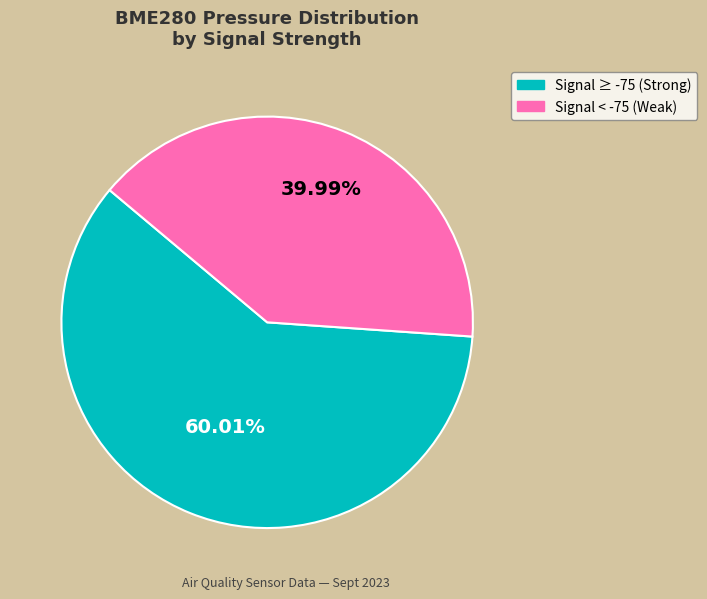

Does any single category account for the majority?

Yes